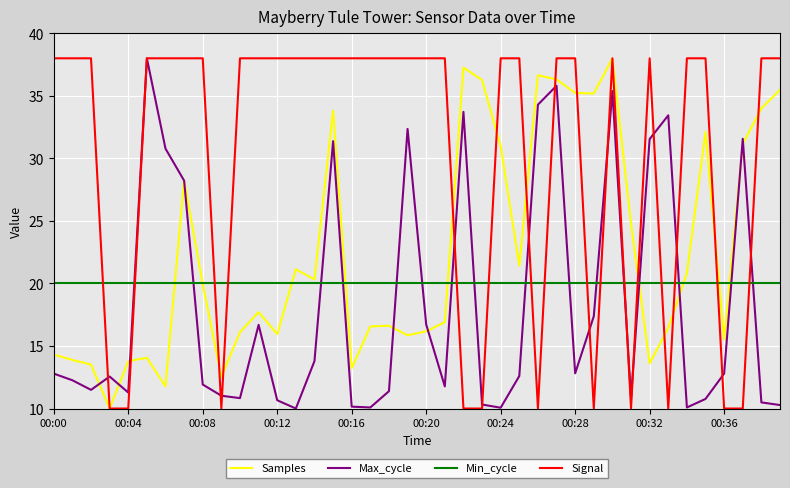

What is the highest value of the Samples series?

38.0